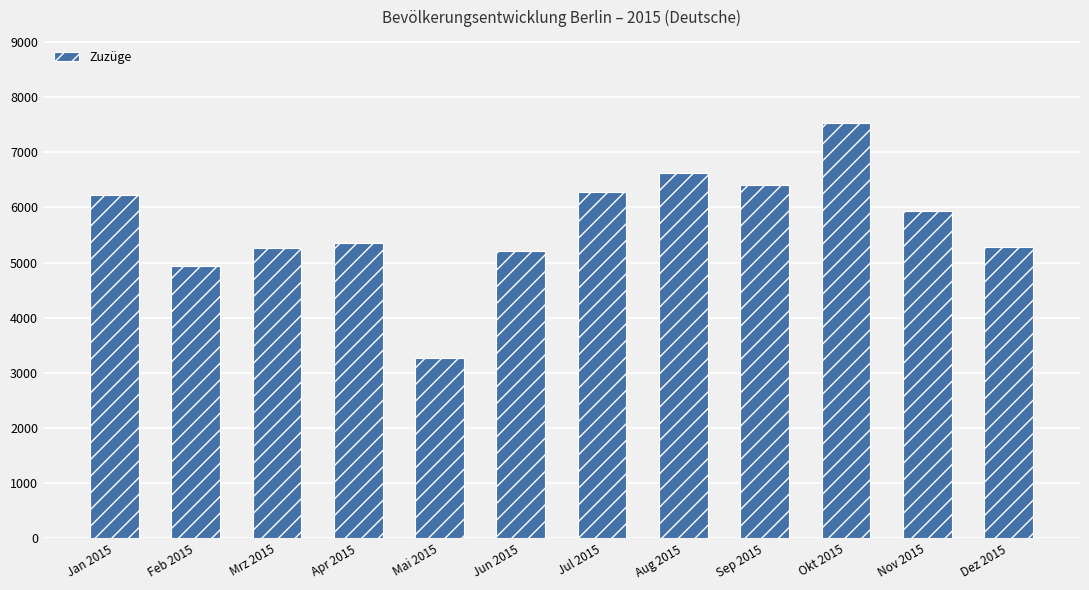

Is it true that the value at Feb 2015 is 4932?

True